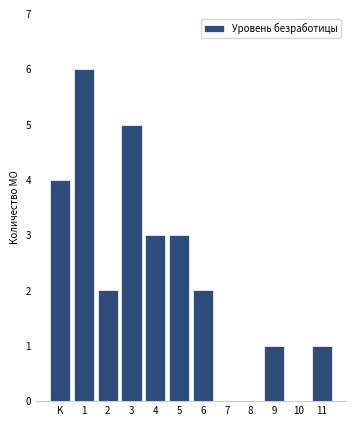

Reading left to right, list all the values displayed in this chart.

K=4	1=6	2=2	3=5	4=3	5=3	6=2	7=0	8=0	9=1	10=0	11=1